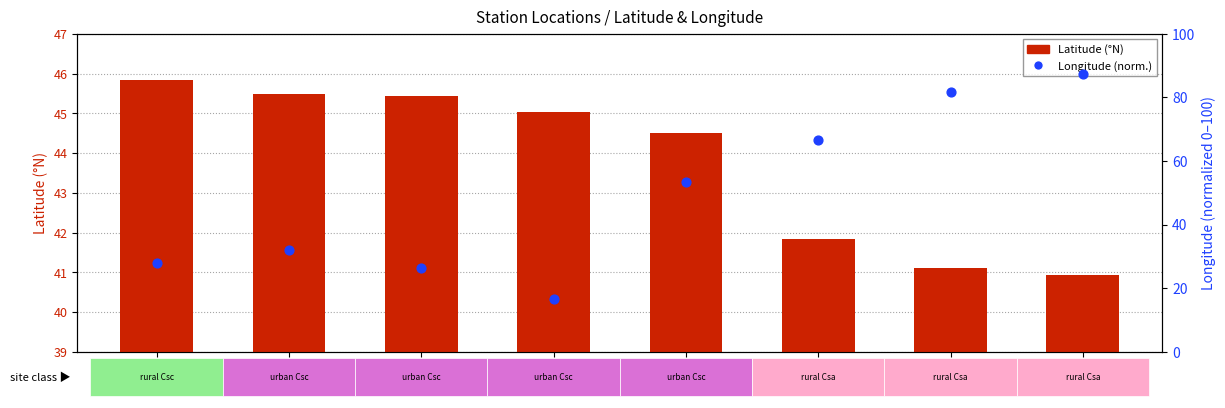

Which series has the widest spread of Y values?

Longitude (norm.)